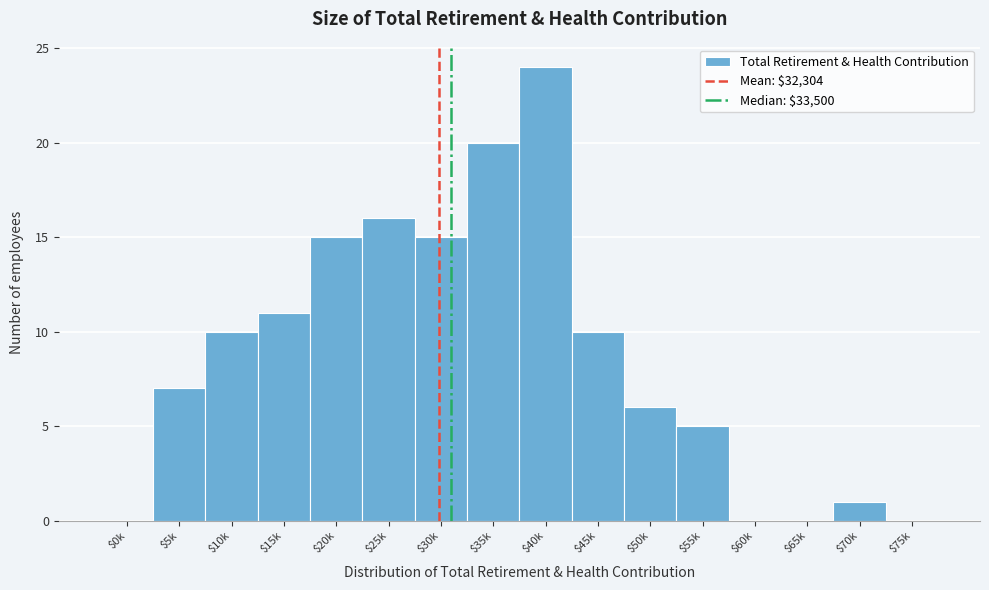

What is the maximum value shown in the chart?

24